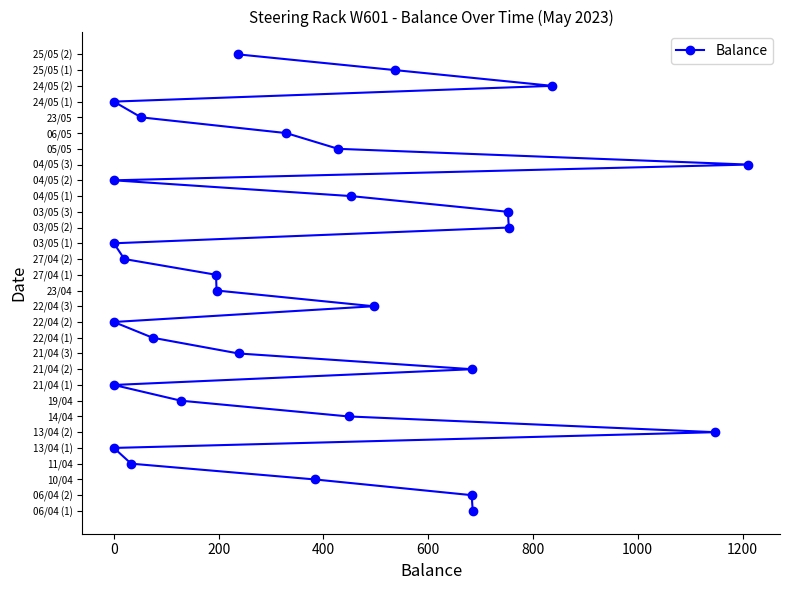

Is it true that the value at 24 is 41?

False